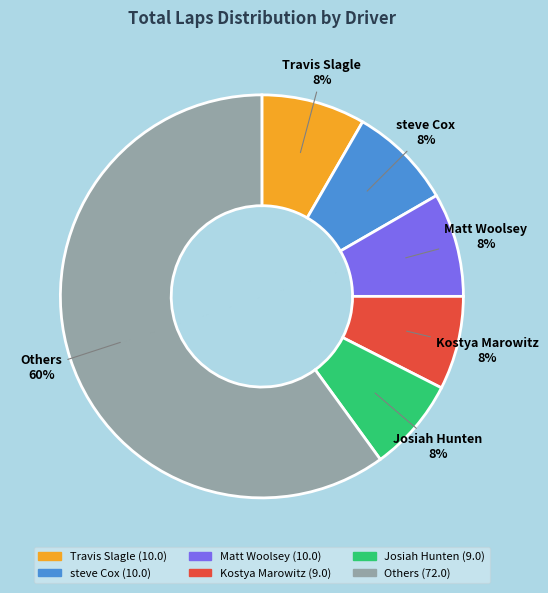

Is there any slice that represents more than half of the pie?

Yes